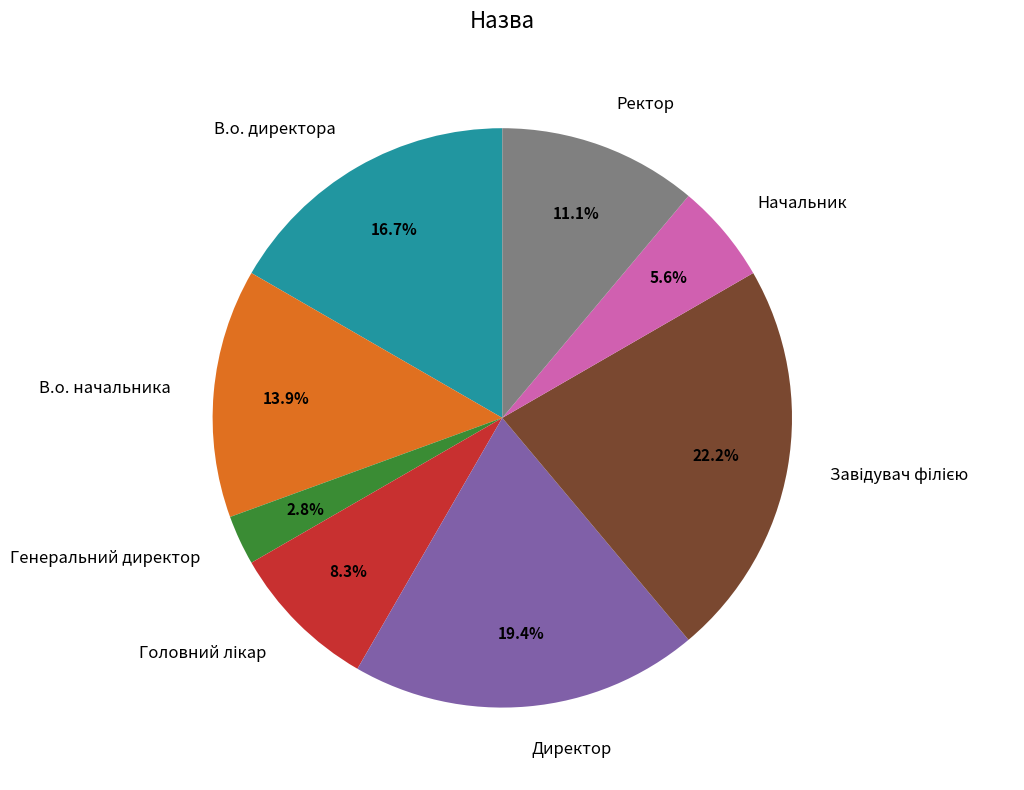

To the nearest percent, what is the difference between the largest and smallest slice percentages?

19%